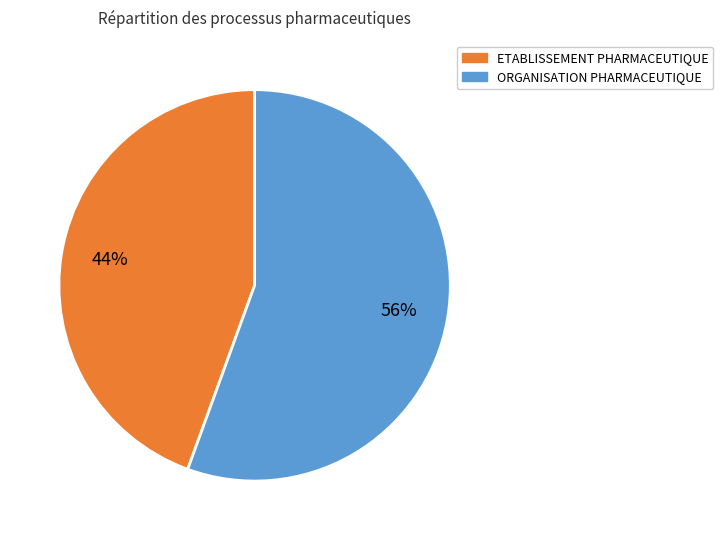

To the nearest percent, what is the average slice percentage?

50%